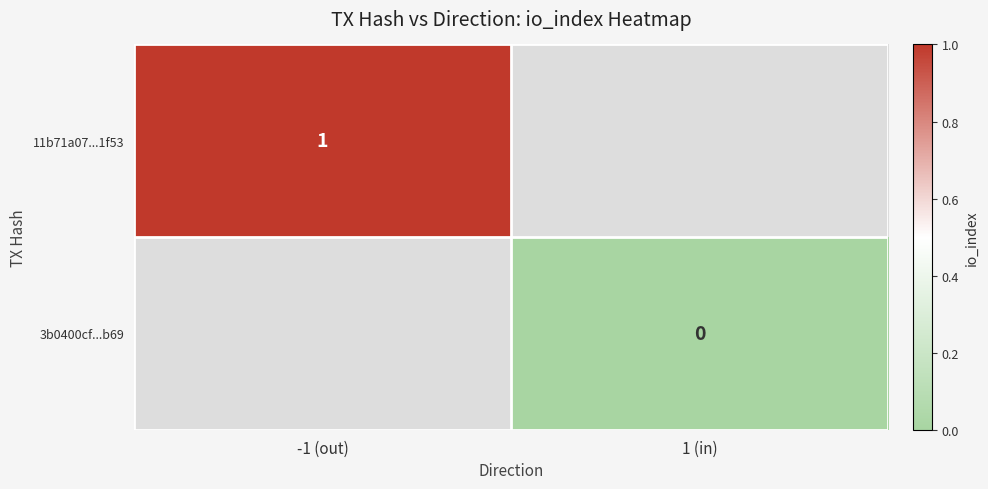

What is the lowest value of the 11b71a07...1f53 series?

1.0